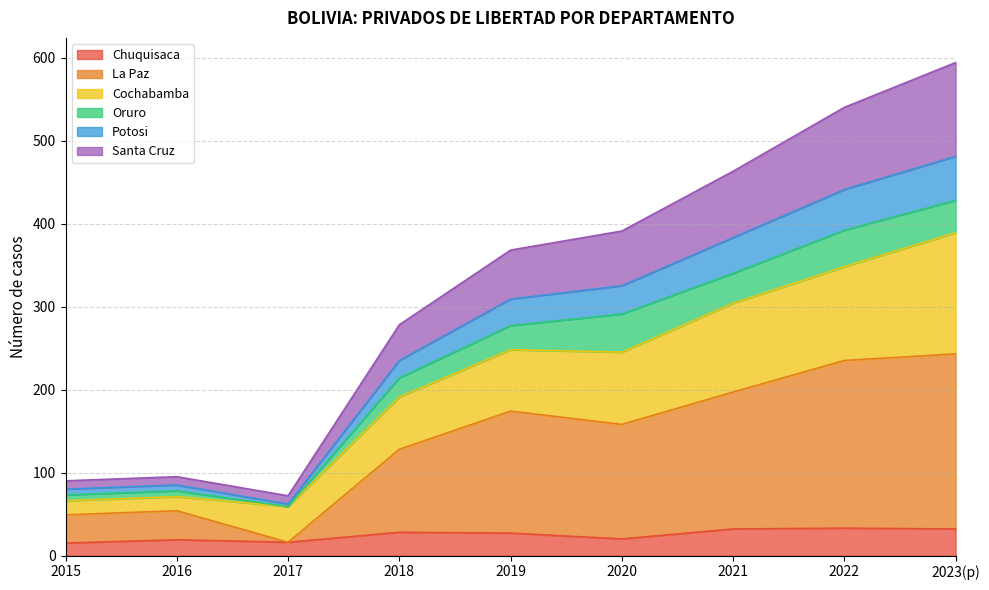

What are all the series names shown in the legend?

Chuquisaca, La Paz, Cochabamba, Oruro, Potosi, Santa Cruz